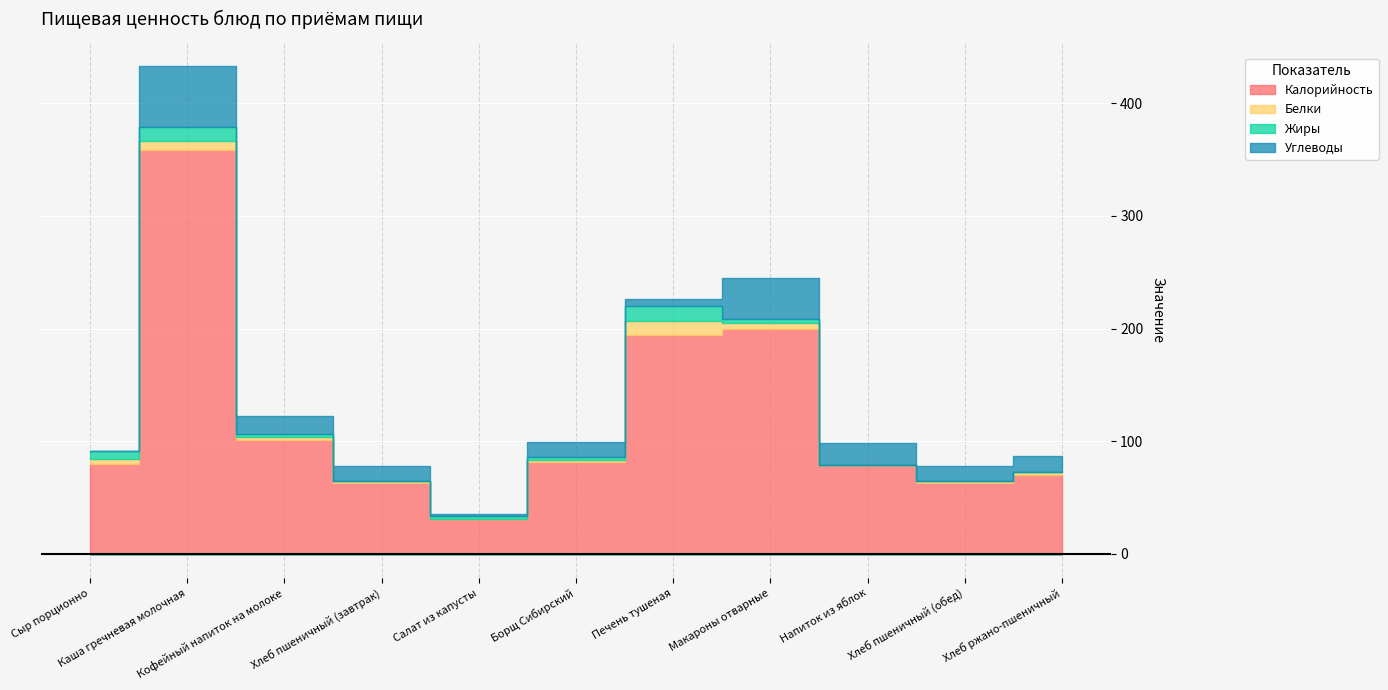

Is the value of Калорийность at Борщ Сибирский greater than the value of Жиры at Напиток из яблок?

Yes